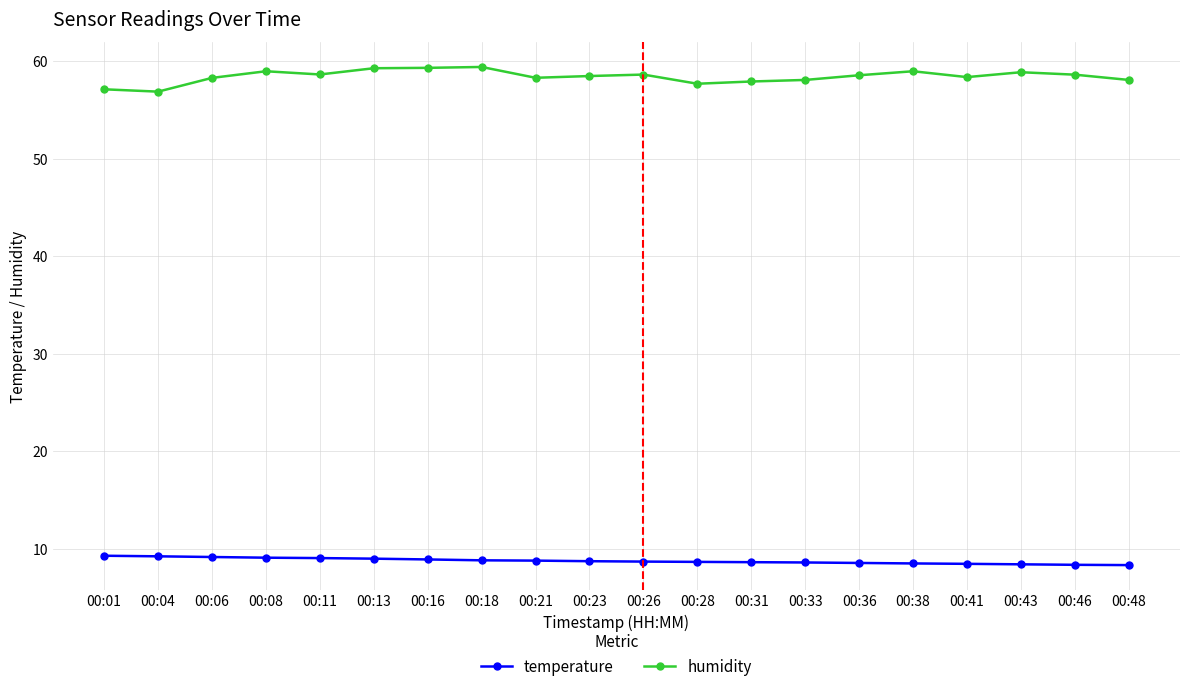

Rank the series at 00:16 from lowest to highest value.

temperature, humidity